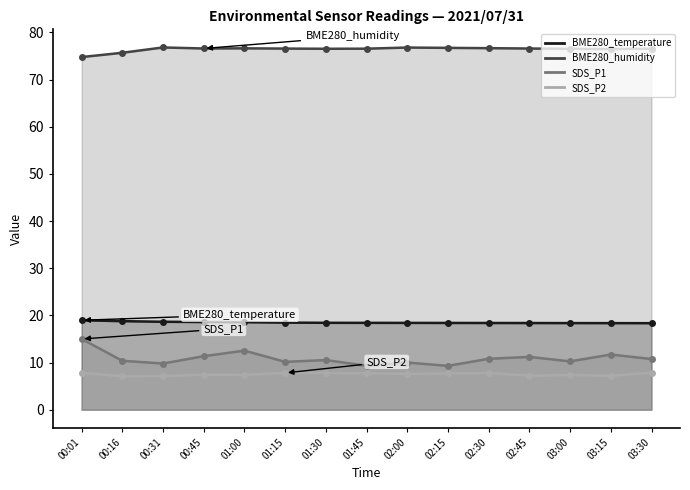

Reading left to right, transcribe all the data shown in this chart.

BME280_temperature: 00:01=19.0	00:16=18.8	00:31=18.6	00:45=18.6	01:00=18.6	01:15=18.5	01:30=18.4	01:45=18.4	02:00=18.4	02:15=18.4	02:30=18.4	02:45=18.4	03:00=18.4	03:15=18.4	03:30=18.4
BME280_humidity: 00:01=74.8	00:16=75.7	00:31=76.8	00:45=76.6	01:00=76.6	01:15=76.6	01:30=76.5	01:45=76.5	02:00=76.8	02:15=76.7	02:30=76.7	02:45=76.6	03:00=76.5	03:15=76.5	03:30=76.5
SDS_P1: 00:01=15.0	00:16=10.4	00:31=9.8	00:45=11.3	01:00=12.5	01:15=10.2	01:30=10.5	01:45=9.3	02:00=10.0	02:15=9.3	02:30=10.8	02:45=11.2	03:00=10.2	03:15=11.7	03:30=10.8
SDS_P2: 00:01=7.8	00:16=7.1	00:31=7.2	00:45=7.4	01:00=7.4	01:15=7.8	01:30=7.8	01:45=7.7	02:00=7.6	02:15=7.7	02:30=7.8	02:45=7.2	03:00=7.4	03:15=7.2	03:30=7.9